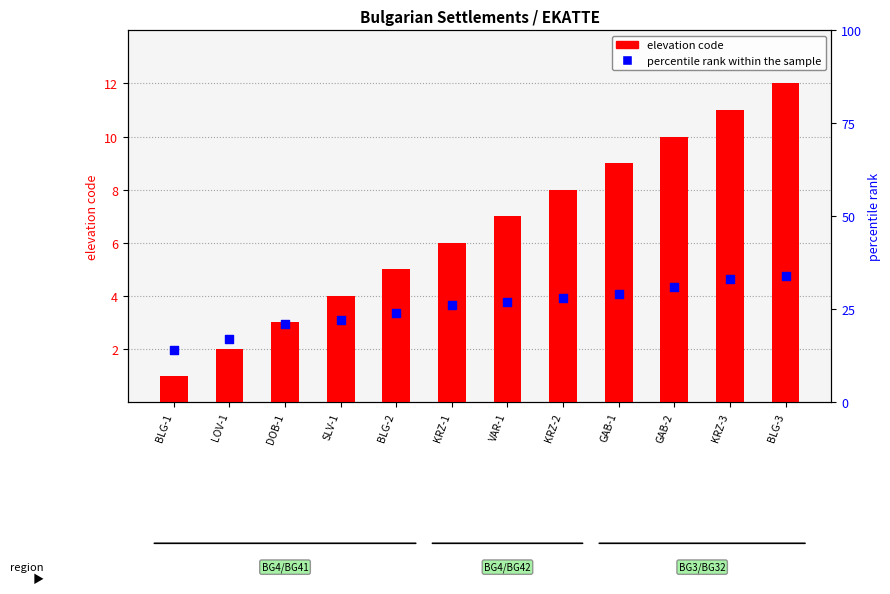

What is the total value across all series at KRZ-3?

44